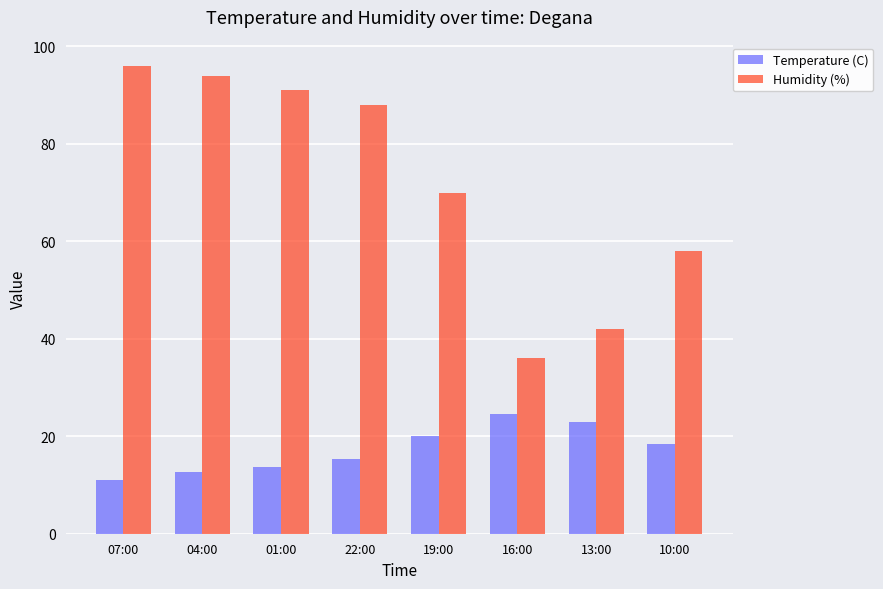

What is the total value across all series at 01:00?

104.7